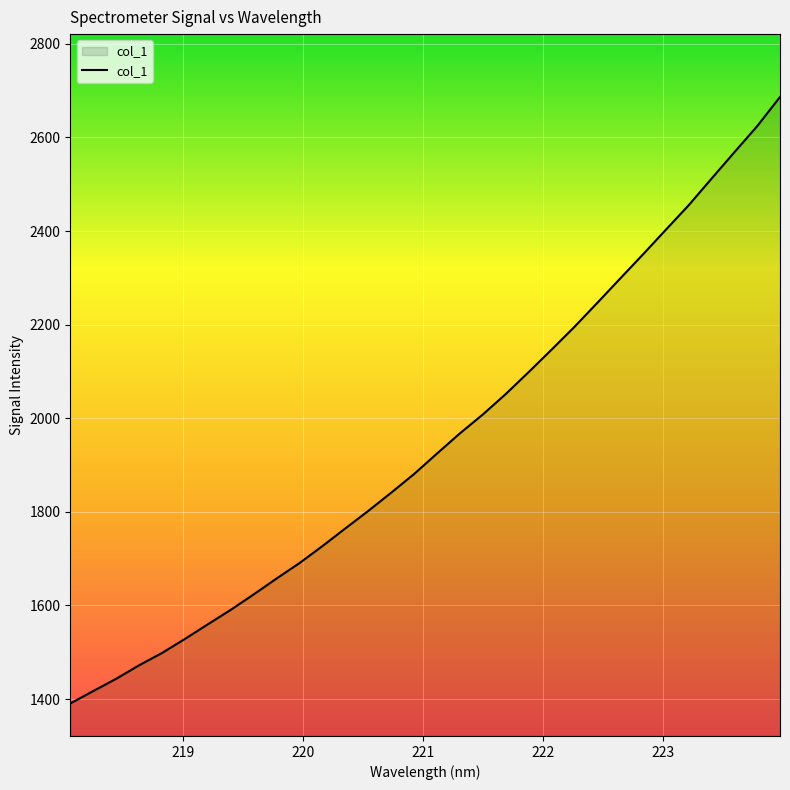

What is the maximum value shown in the chart?

2686.6